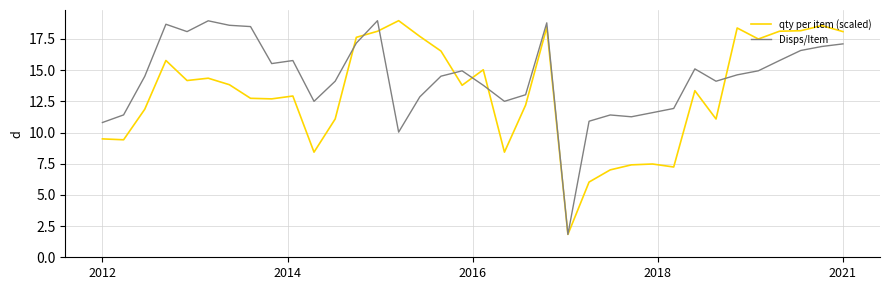

What is the maximum value shown in the chart?

19.0